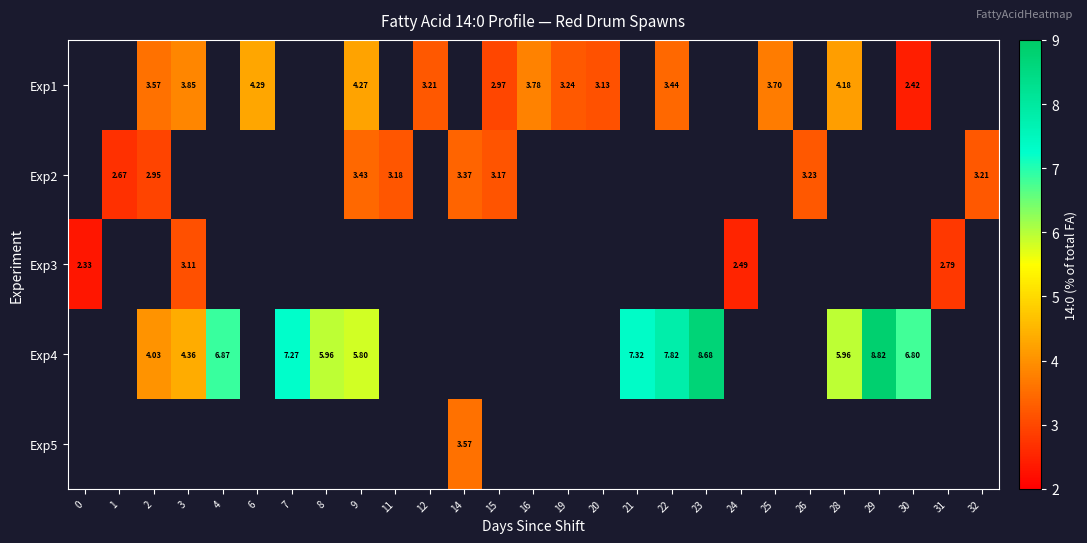

Is the value of Exp2 at 21 greater than the value of Exp5 at 29?

No